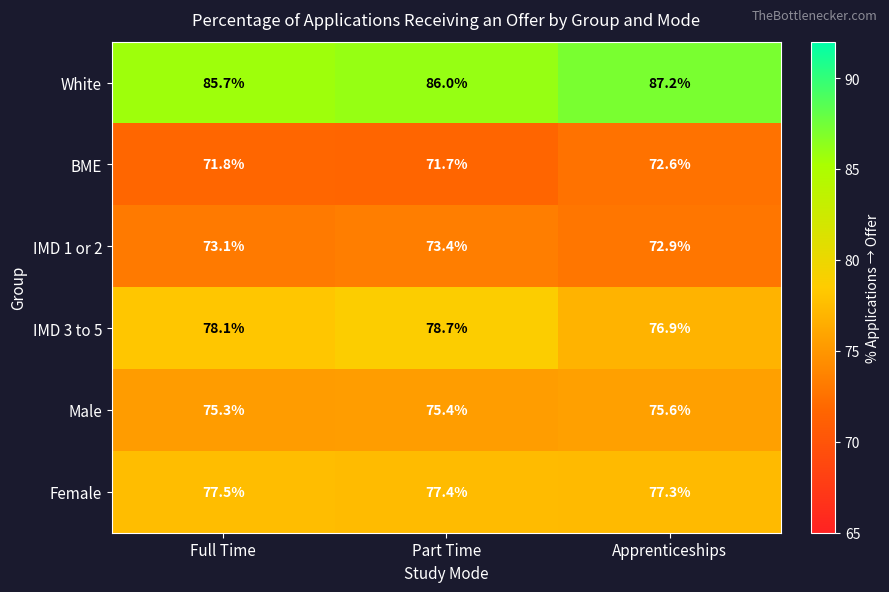

List the series in order of their peak value, highest first.

White, IMD 3 to 5, Female, Male, IMD 1 or 2, BME